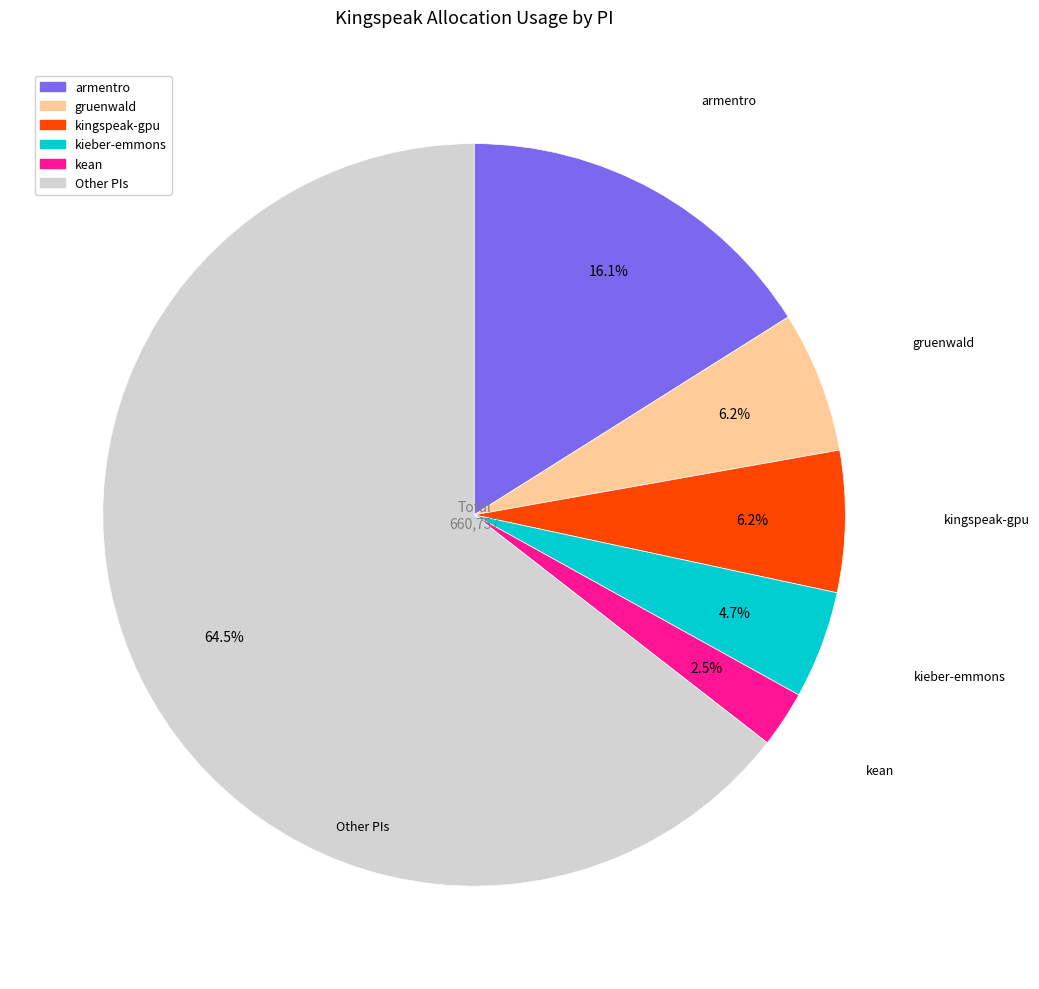

Is there any slice that represents more than half of the pie?

Yes